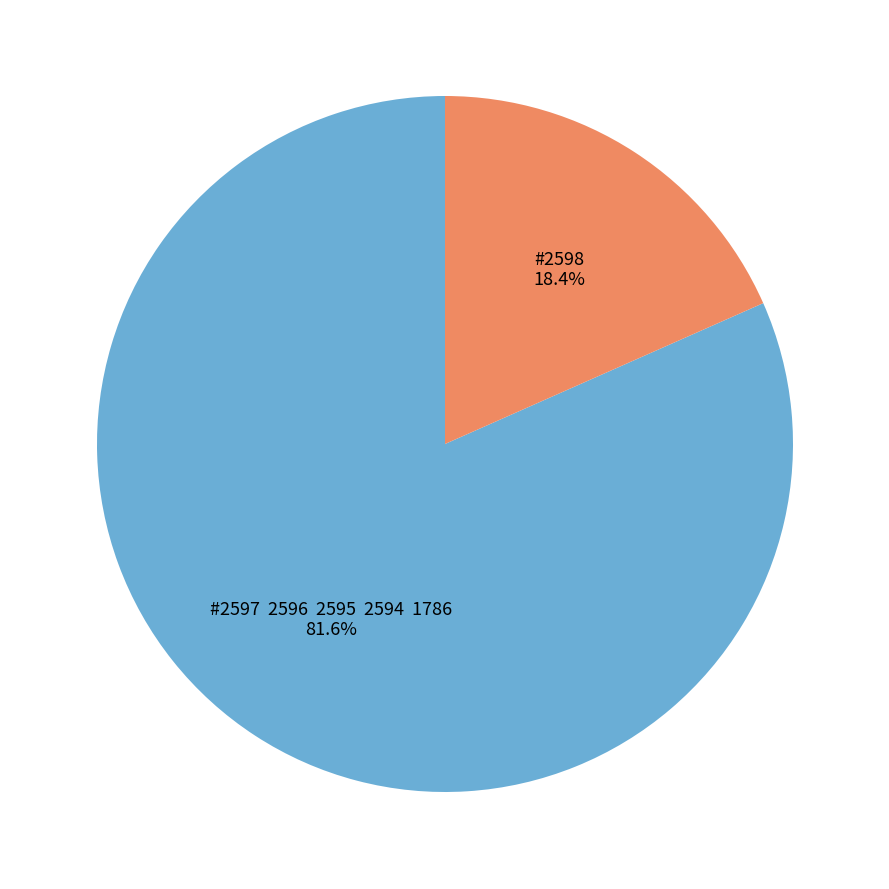

Is there a majority slice in this chart?

Yes